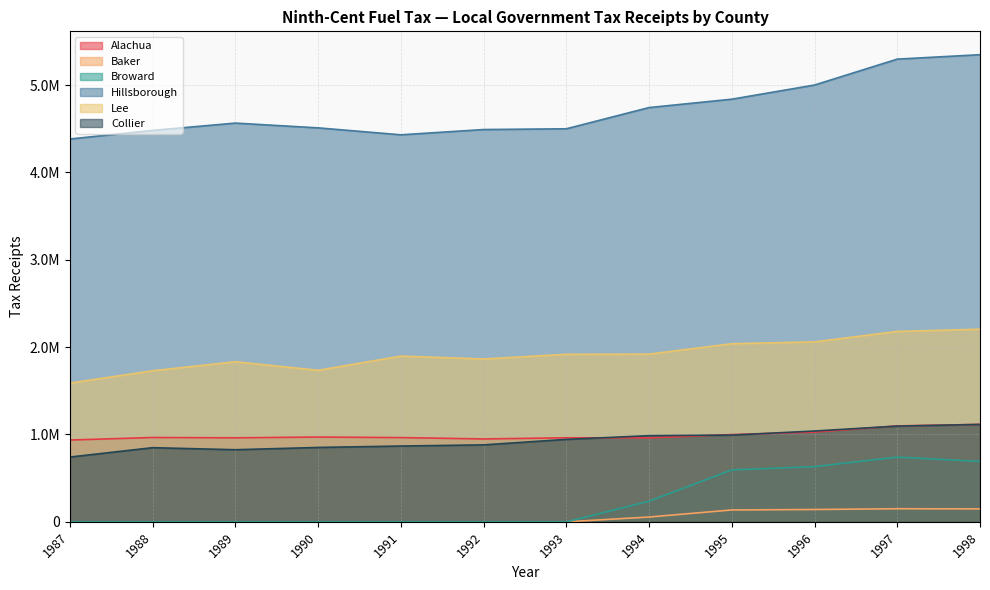

True or false: Broward has more than 0 points higher than both neighbors.

True